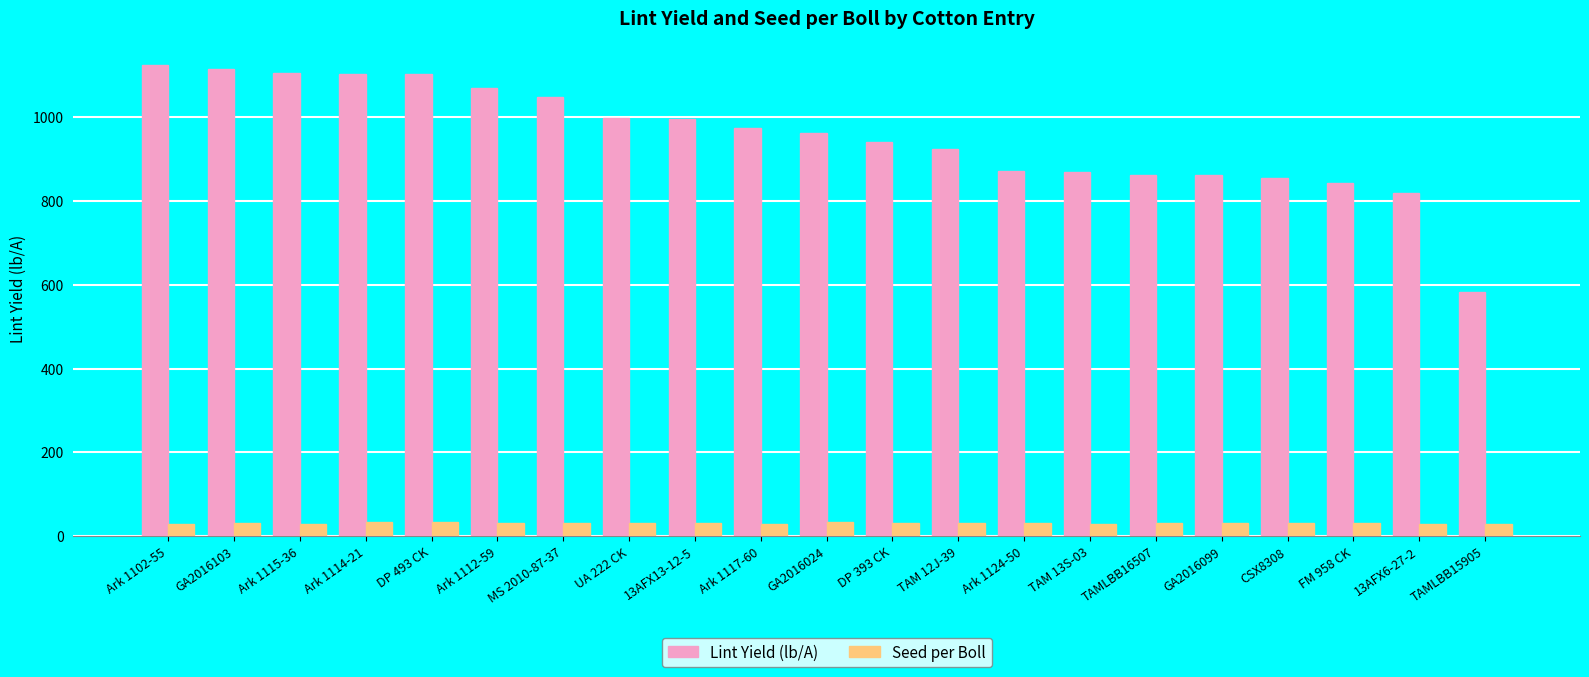

Which series has the largest total across all categories?

Lint Yield (lb/A)